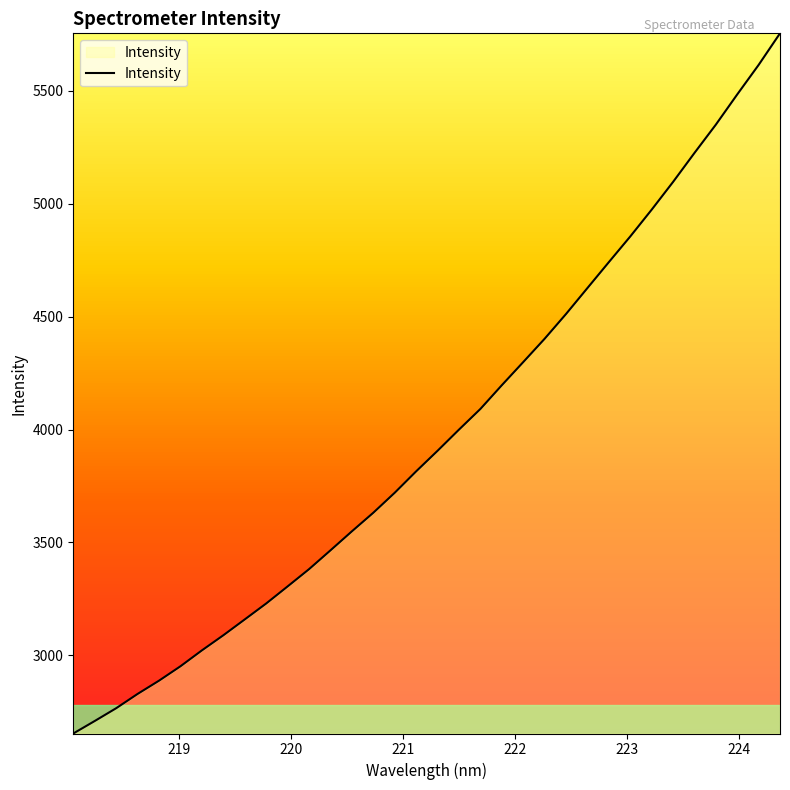

What is the smallest value displayed?

2653.9